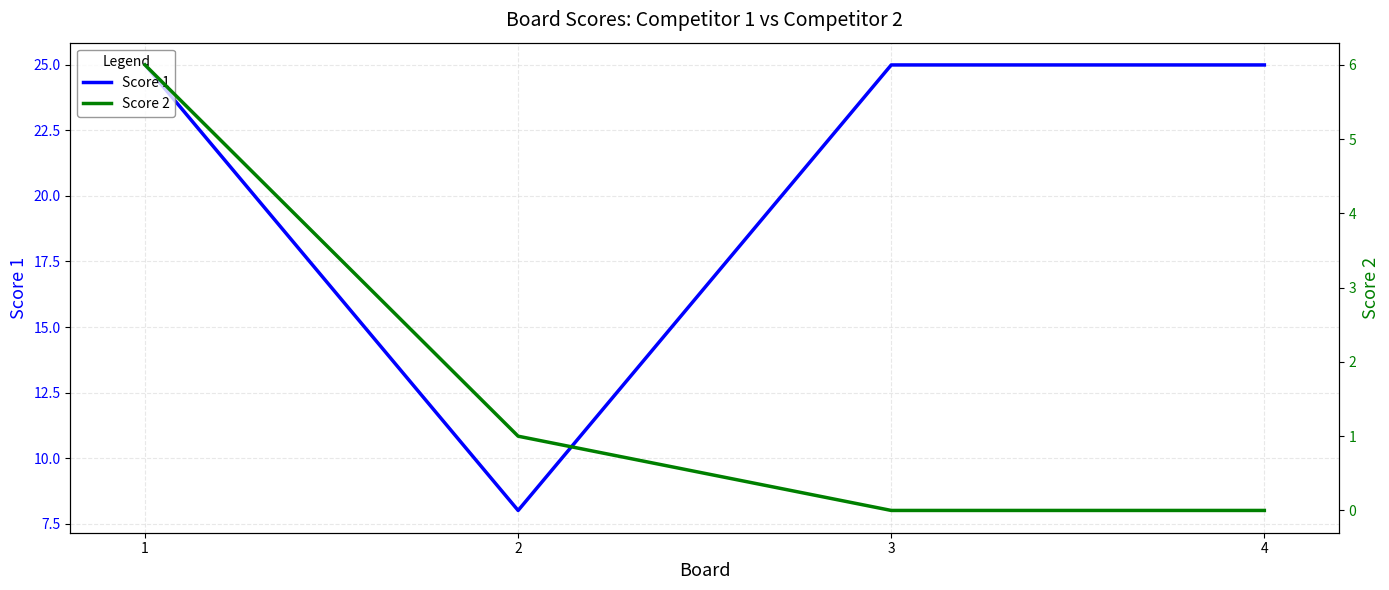

True or false: Score 1 has more than 2 interior local peaks.

False